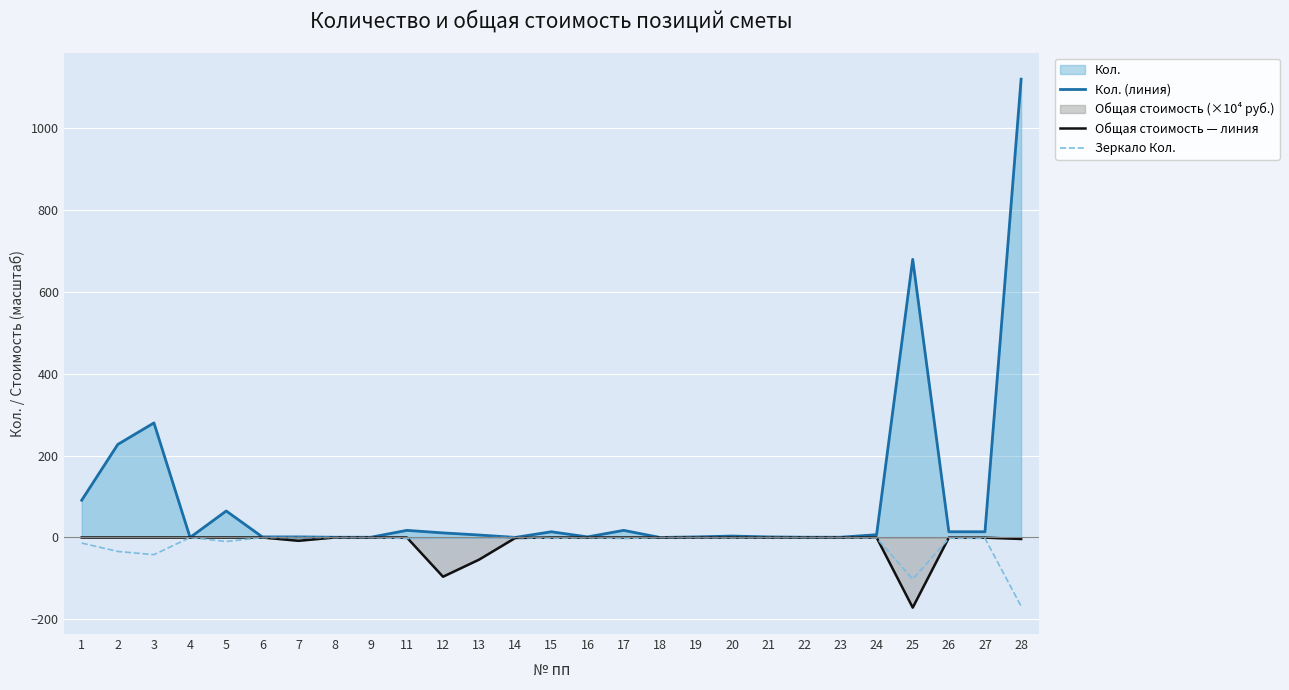

Is it true that Кол. (линия) equals 1120.0 at 28?

True